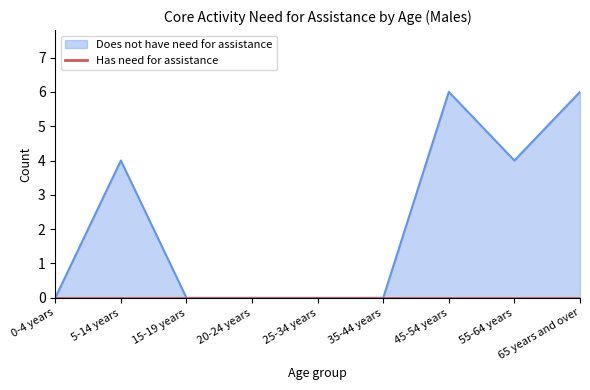

The chart shows a value of 0 at 35-44 years. True or false?

True